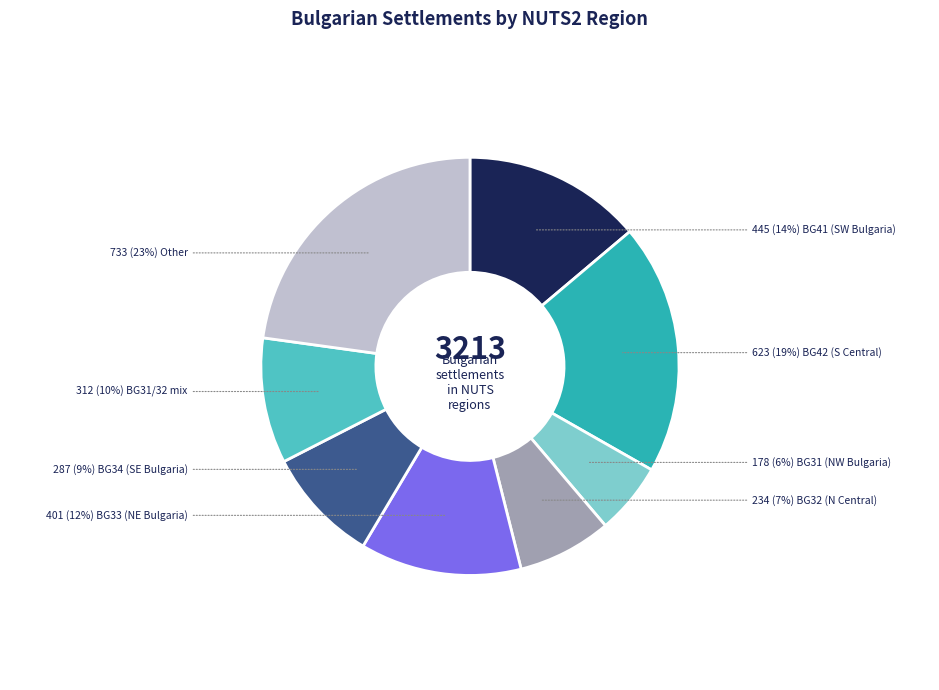

Count the number of slices in the pie.

8